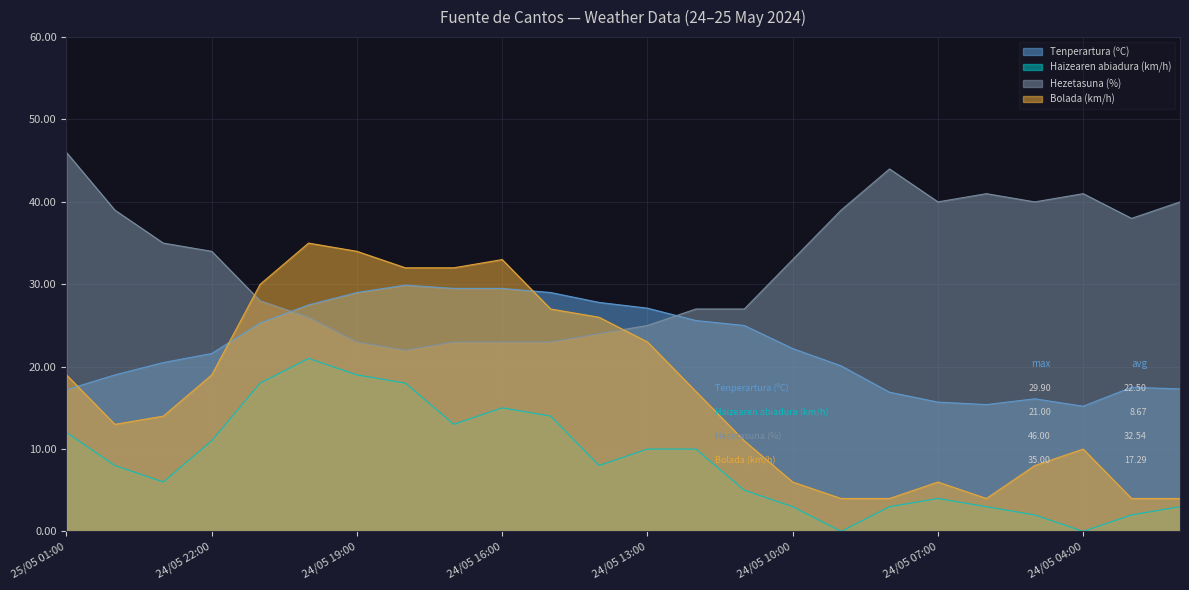

At which label does Hezetasuna (%) first exceed 34?

25/05 01:00